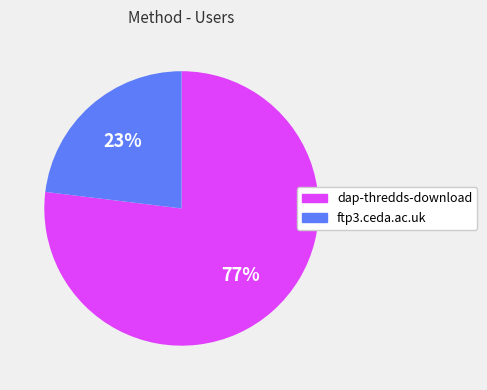

To the nearest percent, what percentage of the pie is dap-thredds-download?

77%